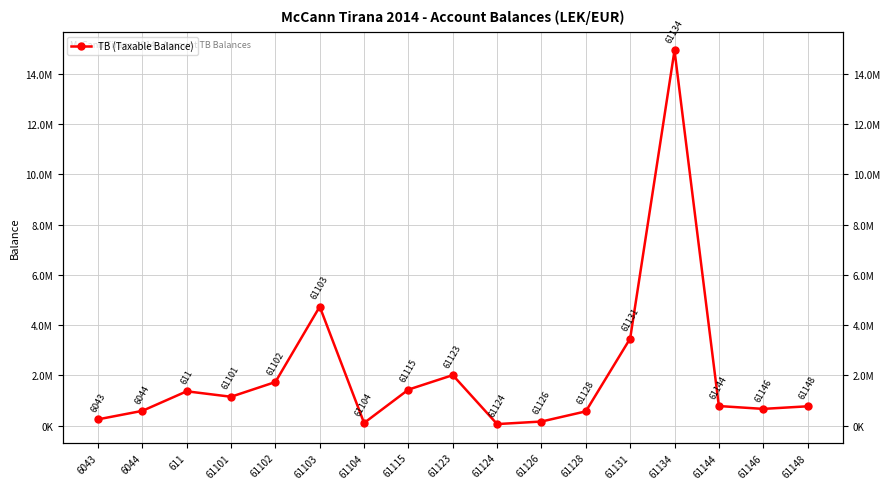

How many values are below 779642?

8